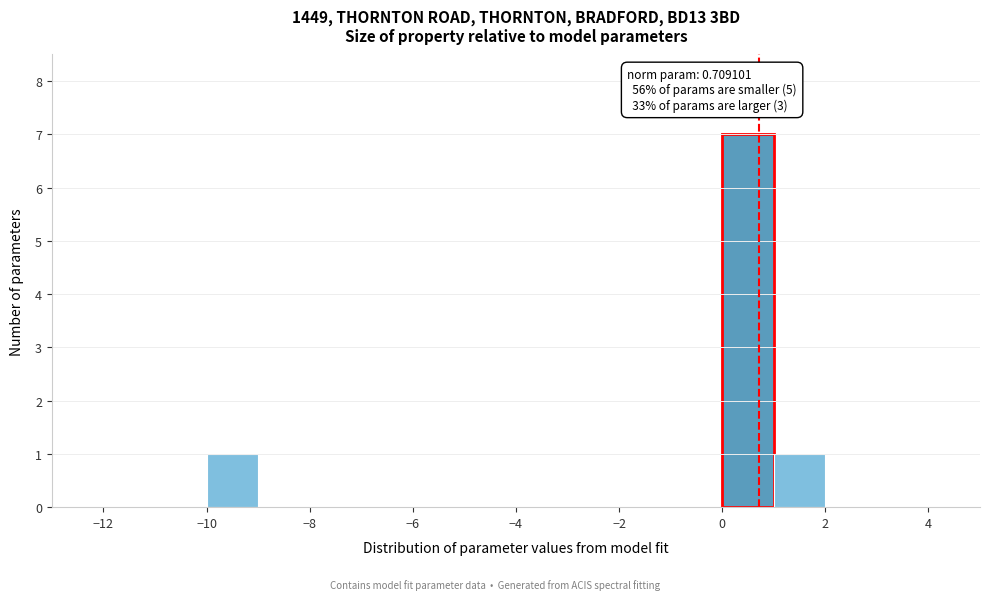

Over which range of the x-axis is the bar tallest?

0 to 1